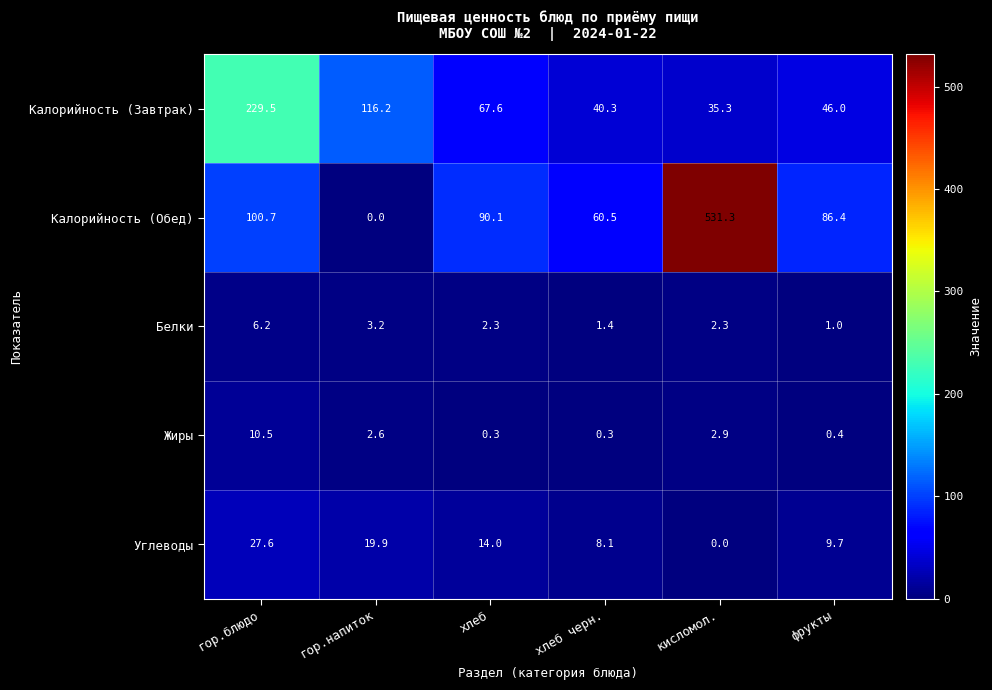

Which series has the largest total across all categories?

Калорийность (Обед)